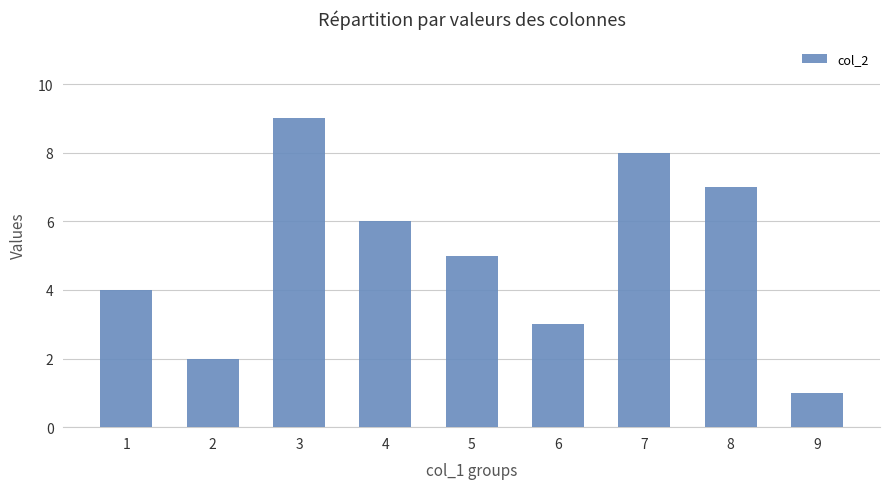

What is the difference between the values at 4 and 1?

2